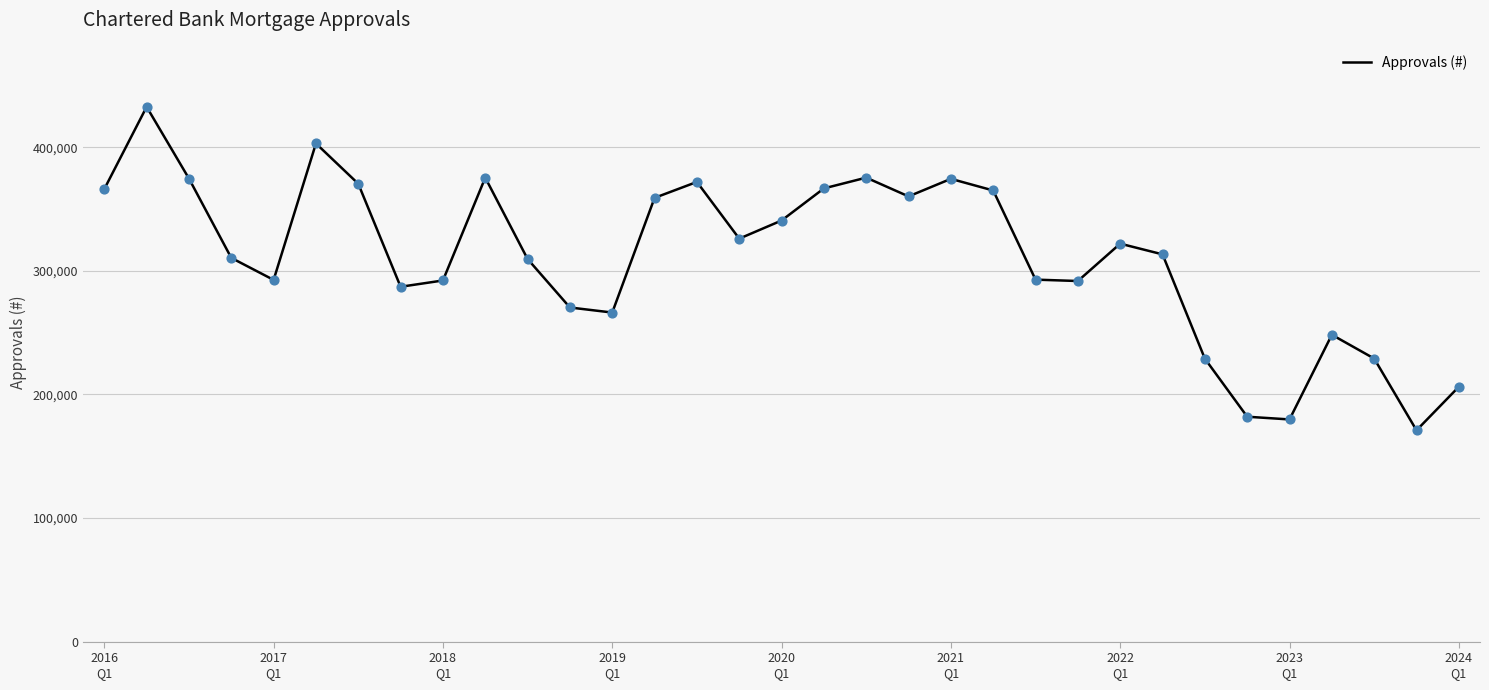

What is the difference between the maximum and minimum values?

261765